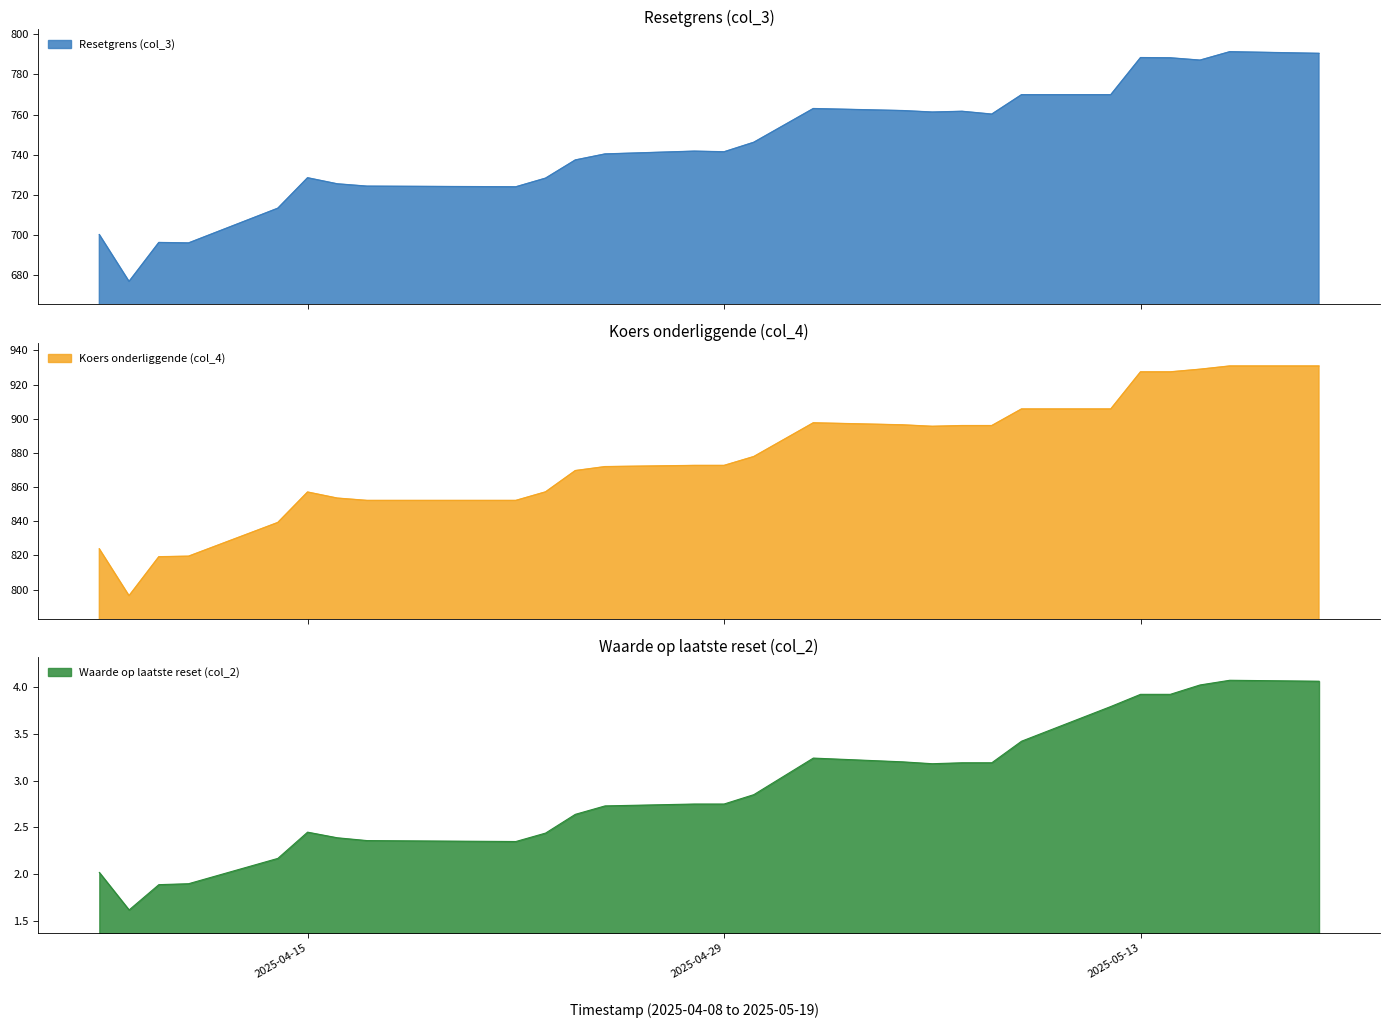

At which category is the sum across all series the highest?

2025-05-16